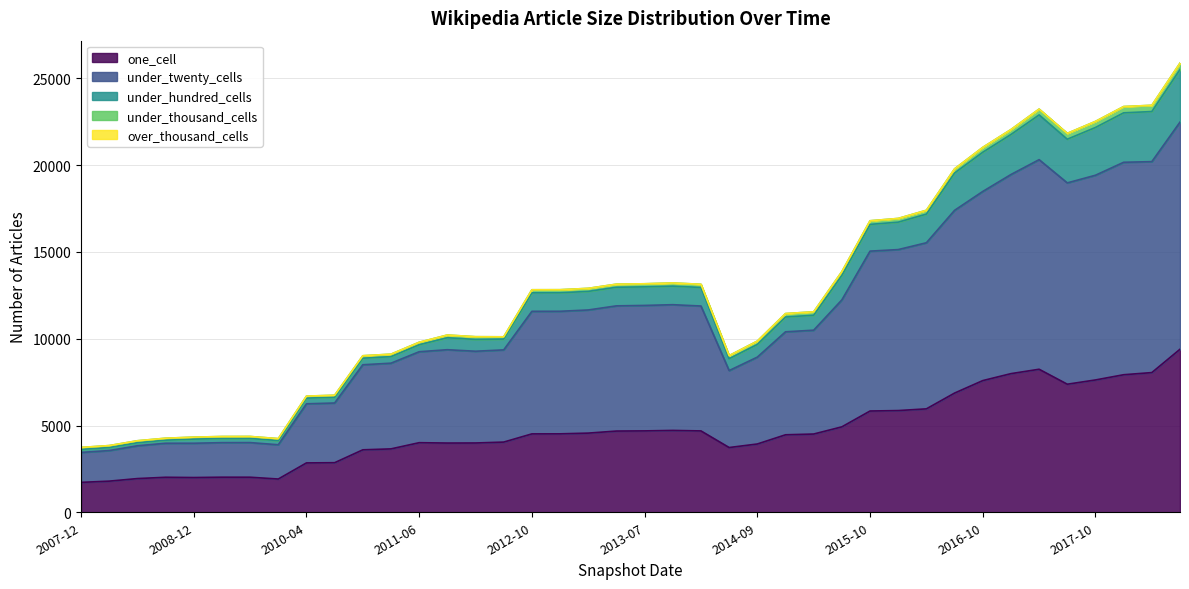

How many values in the one_cell series are below 4517?

20